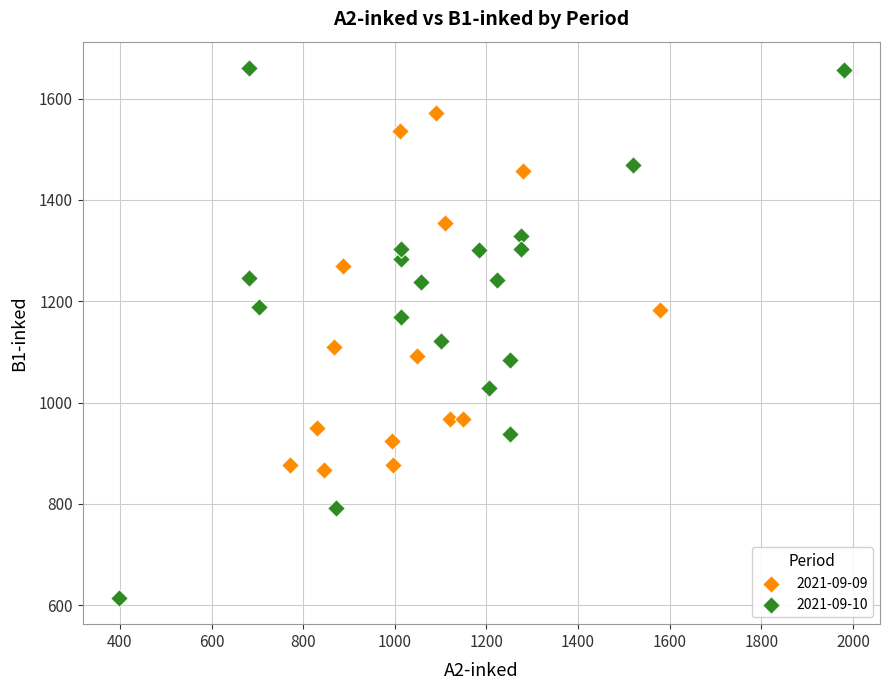

Which series contains the lowest Y value?

2021-09-10